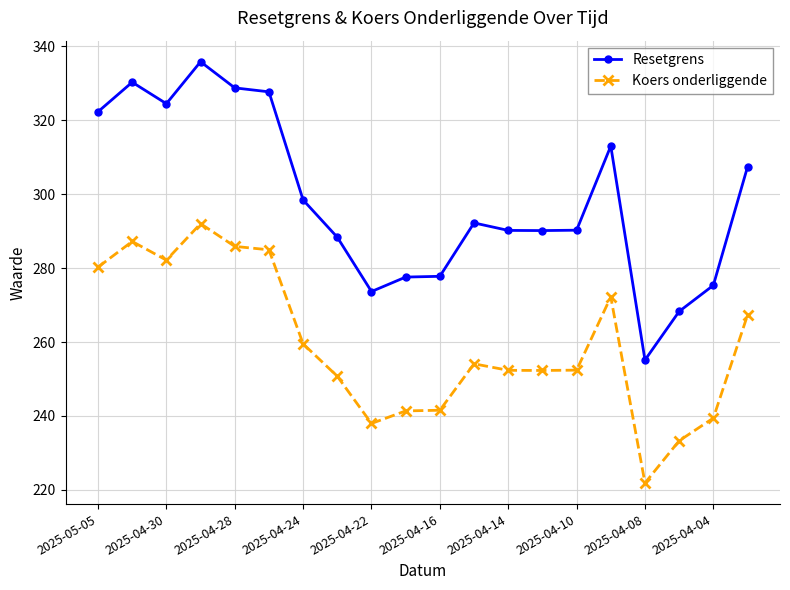

How many values in the Resetgrens series are below 292?

10